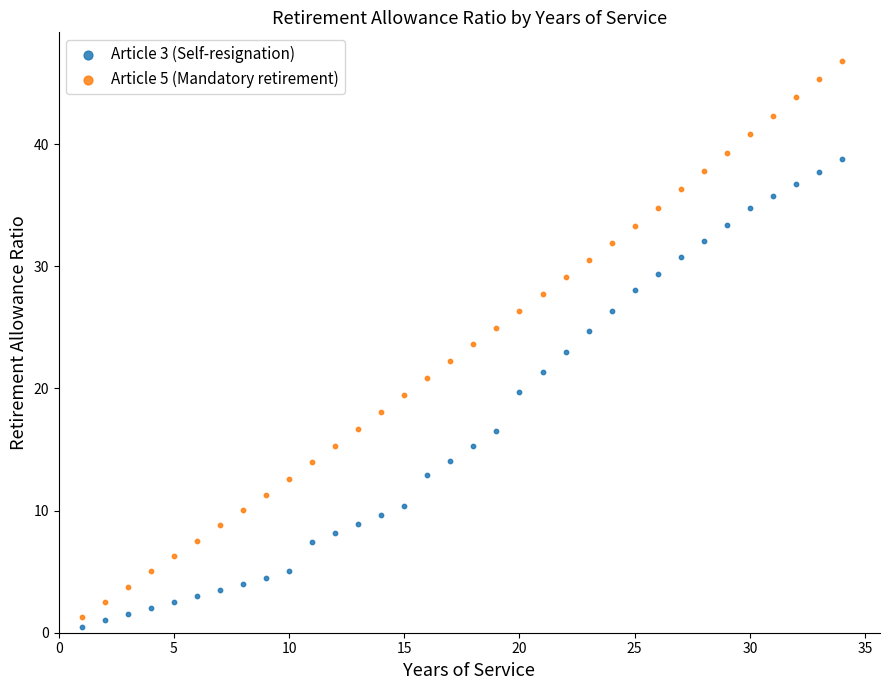

Across all data points, what is the range of Y values (max minus min)?

46.3